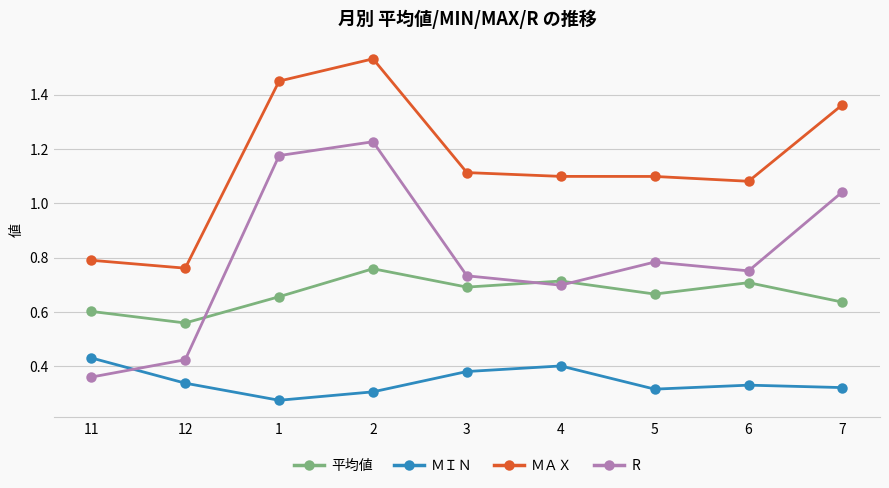

Where is the first local minimum for ＭＡＸ?

12